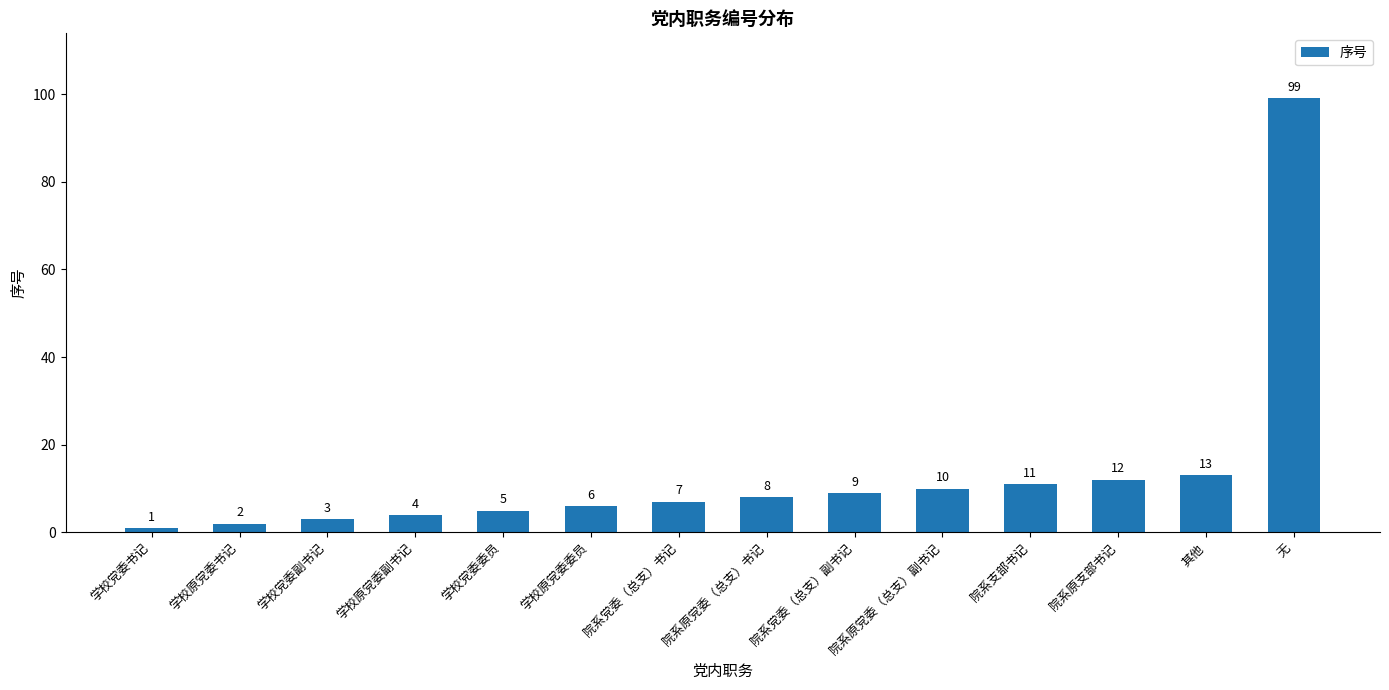

What is the sum of the values at 学校党委副书记 and 院系党委（总支）书记?

10